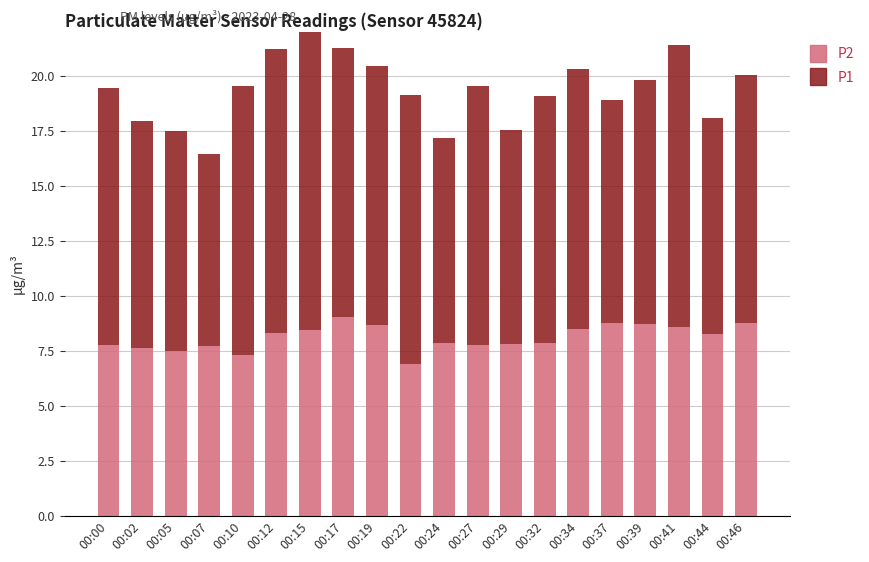

The P1 series shows 9.3 at 00:24. True or false?

True